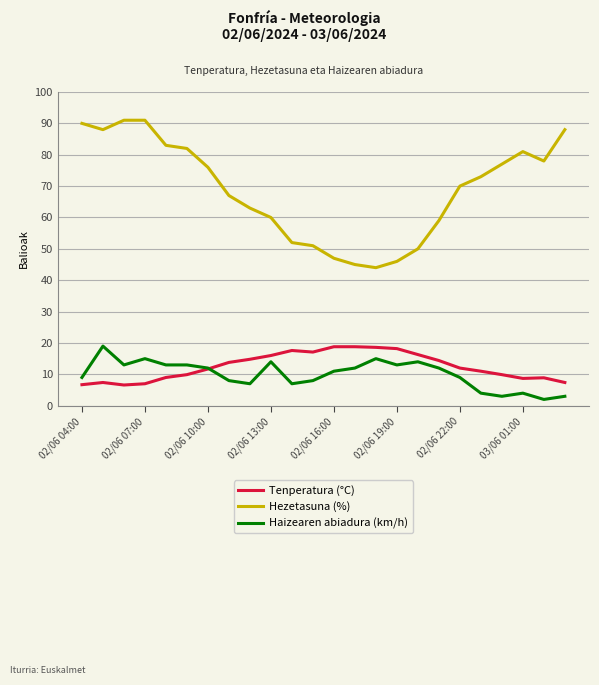

True or false: Tenperatura (°C) and Hezetasuna (%) cross at least once.

False